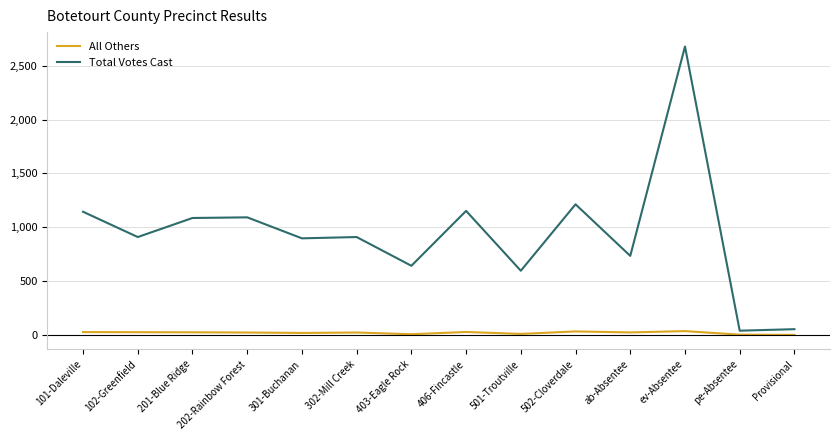

Read the All Others value at 501-Troutville, to the nearest 10.

10